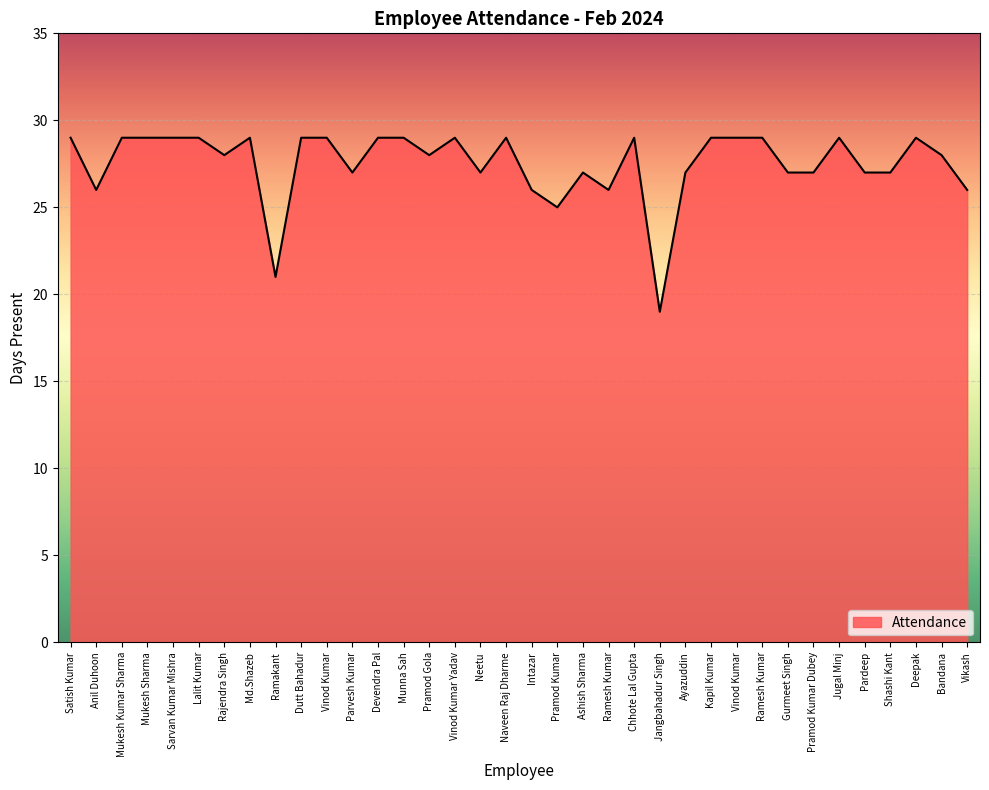

What is the sum of all values?

991